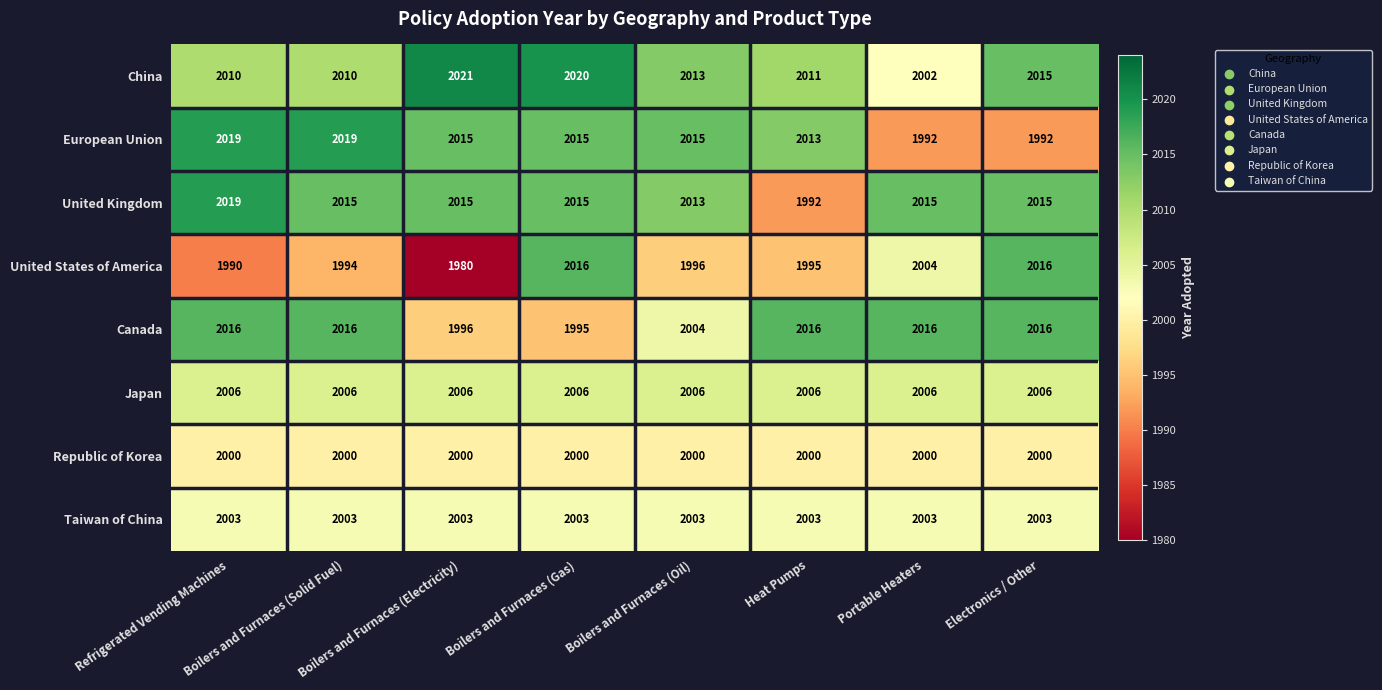

At which category is the sum across all series the highest?

Boilers and Furnaces (Gas)